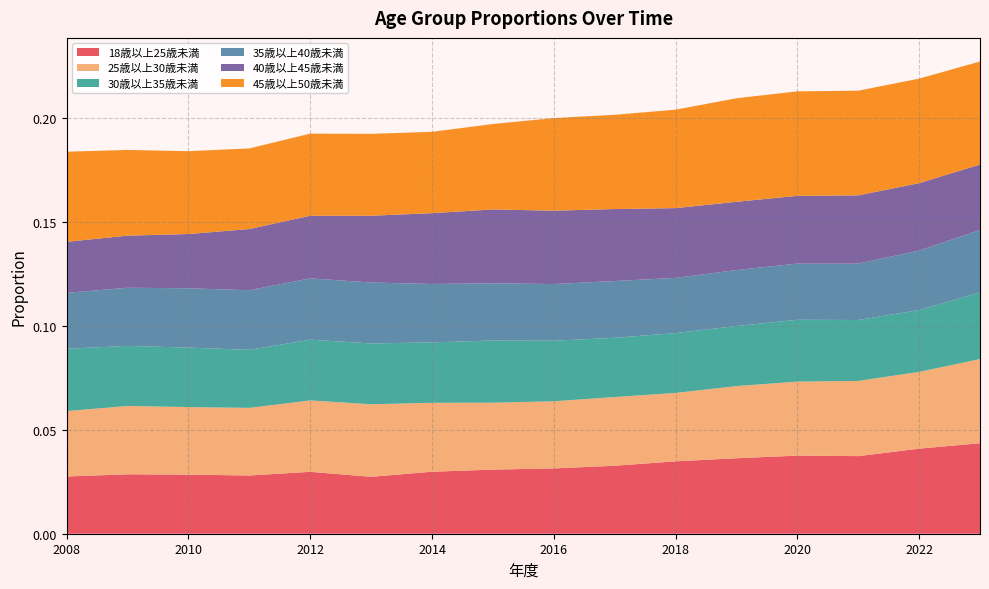

Reading left to right, transcribe all the data shown in this chart.

18歳以上25歳未満: 0.0	0.0	0.0	0.0	0.0	0.0	0.0	0.0	0.0	0.0	0.0	0.0	0.0	0.0	0.0	0.0
25歳以上30歳未満: 0.0	0.0	0.0	0.0	0.0	0.0	0.0	0.0	0.0	0.0	0.0	0.0	0.0	0.0	0.0	0.0
30歳以上35歳未満: 0.0	0.0	0.0	0.0	0.0	0.0	0.0	0.0	0.0	0.0	0.0	0.0	0.0	0.0	0.0	0.0
35歳以上40歳未満: 0.0	0.0	0.0	0.0	0.0	0.0	0.0	0.0	0.0	0.0	0.0	0.0	0.0	0.0	0.0	0.0
40歳以上45歳未満: 0.0	0.0	0.0	0.0	0.0	0.0	0.0	0.0	0.0	0.0	0.0	0.0	0.0	0.0	0.0	0.0
45歳以上50歳未満: 0.0	0.0	0.0	0.0	0.0	0.0	0.0	0.0	0.0	0.0	0.0	0.0	0.1	0.1	0.1	0.0